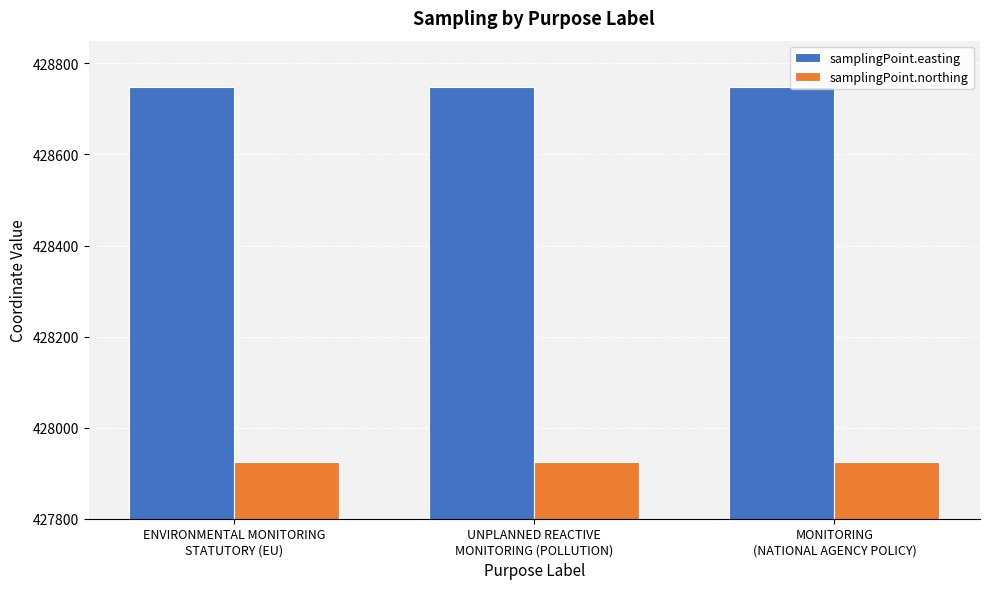

Reading right to left, what are all the values shown in this chart?

samplingPoint.easting: MONITORING
(NATIONAL AGENCY POLICY)=428749	UNPLANNED REACTIVE
MONITORING (POLLUTION)=428749	ENVIRONMENTAL MONITORING
STATUTORY (EU)=428749
samplingPoint.northing: MONITORING
(NATIONAL AGENCY POLICY)=427925	UNPLANNED REACTIVE
MONITORING (POLLUTION)=427925	ENVIRONMENTAL MONITORING
STATUTORY (EU)=427925